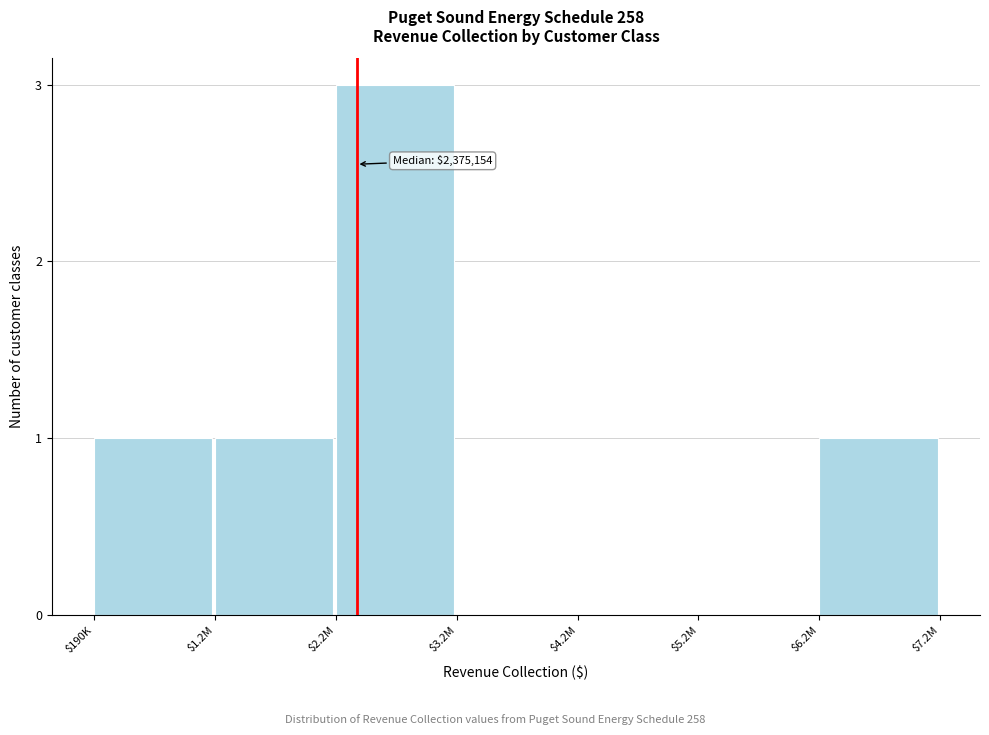

What is the maximum value shown in the chart?

3